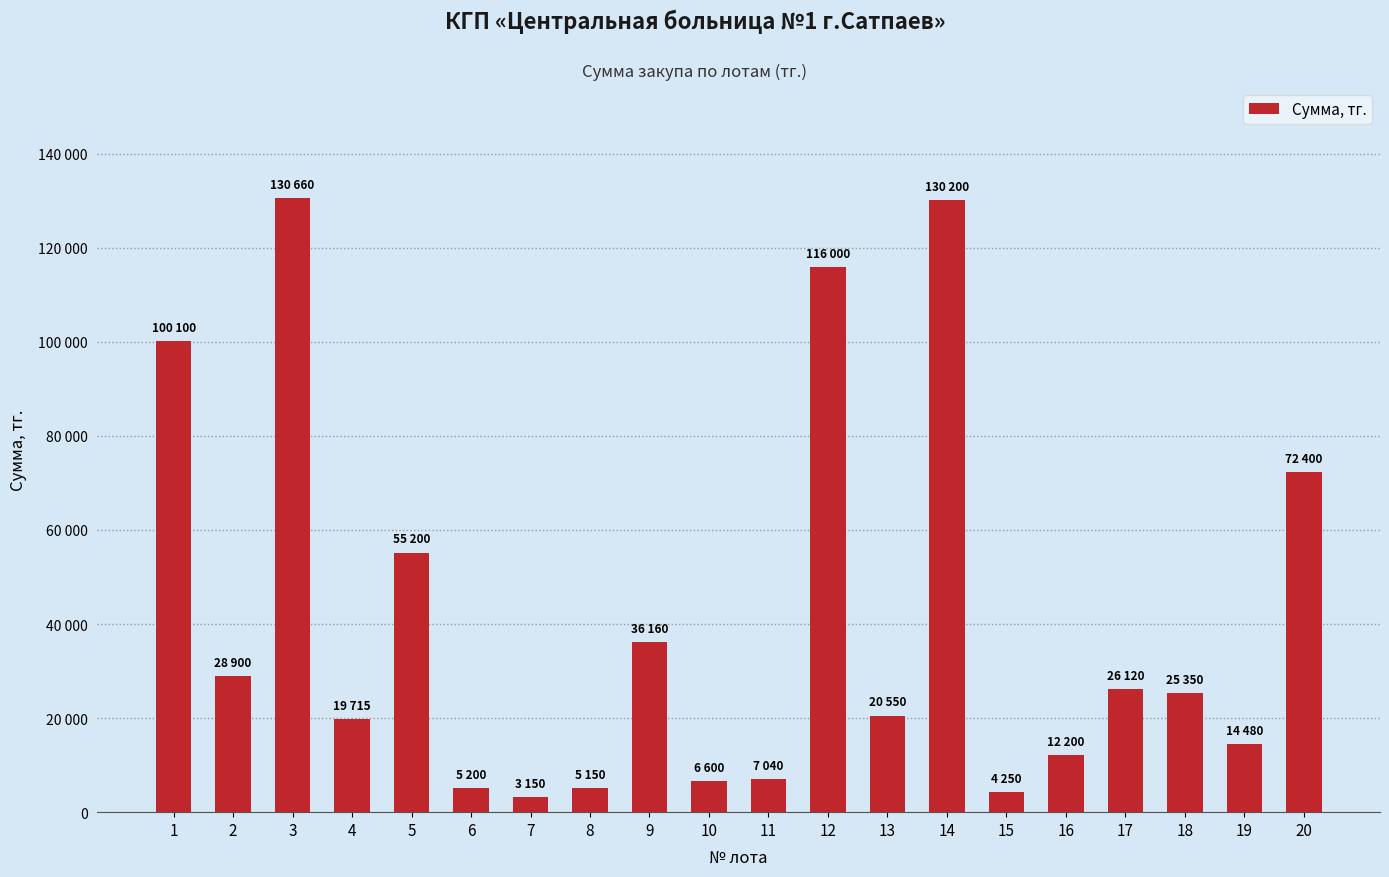

The value at 2 is 8141. True or false?

False